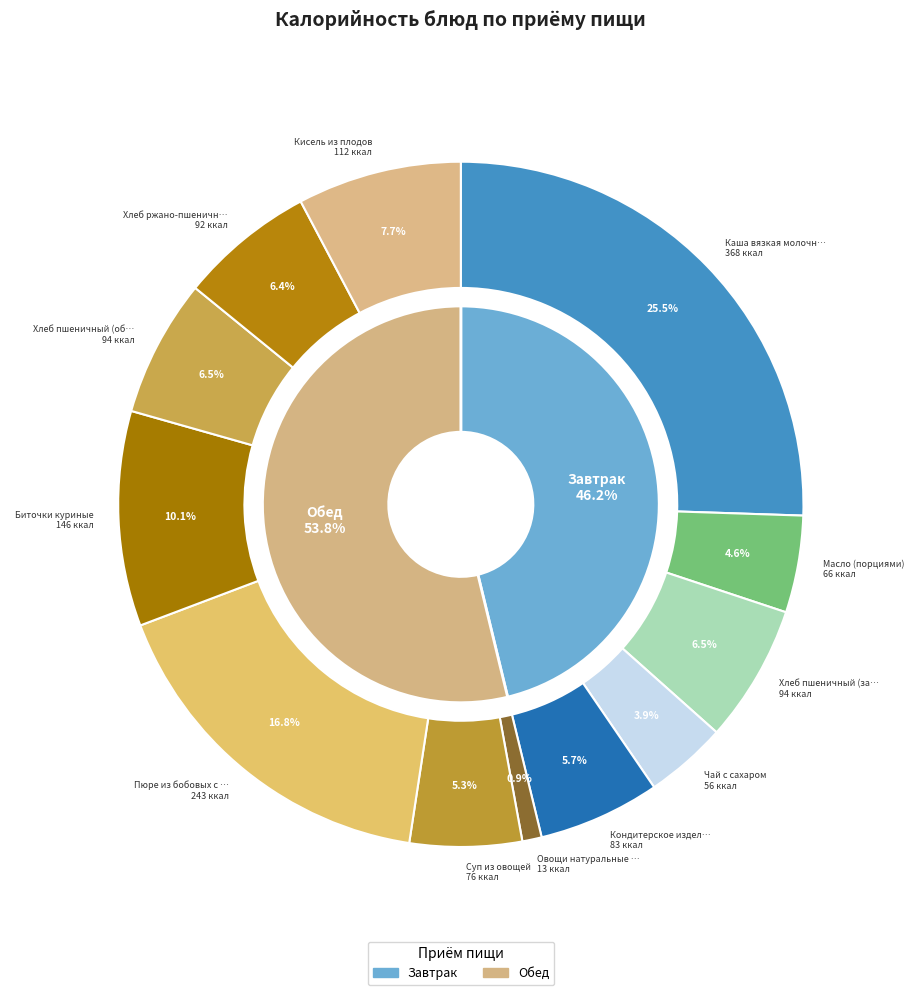

What is the total percentage of Каша вязкая молочная and Хлеб ржано-пшеничный?

31.9%